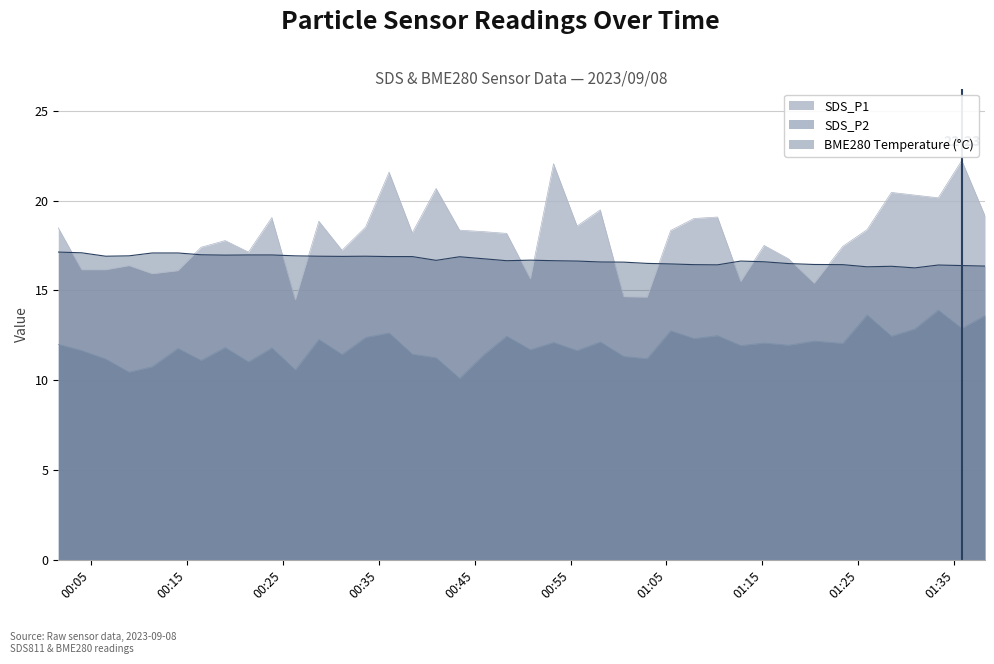

Where do SDS_P1 and BME280_temperature first cross each other?

2023/09/08 00:01:38 and 2023/09/08 00:04:04